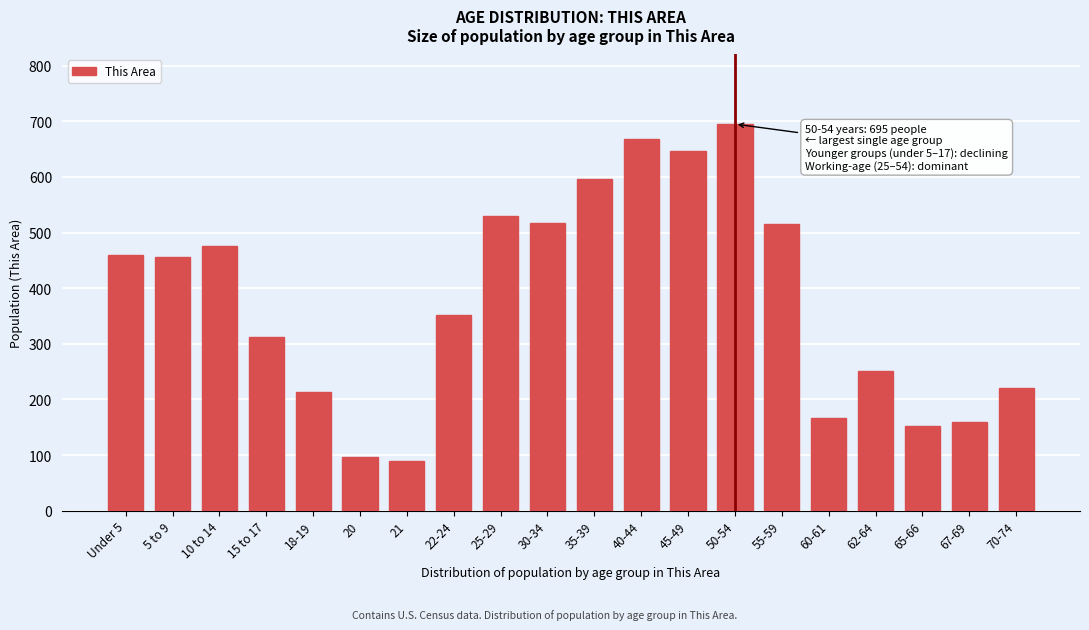

What is the change in value from 50-54 to 65-66?

-542